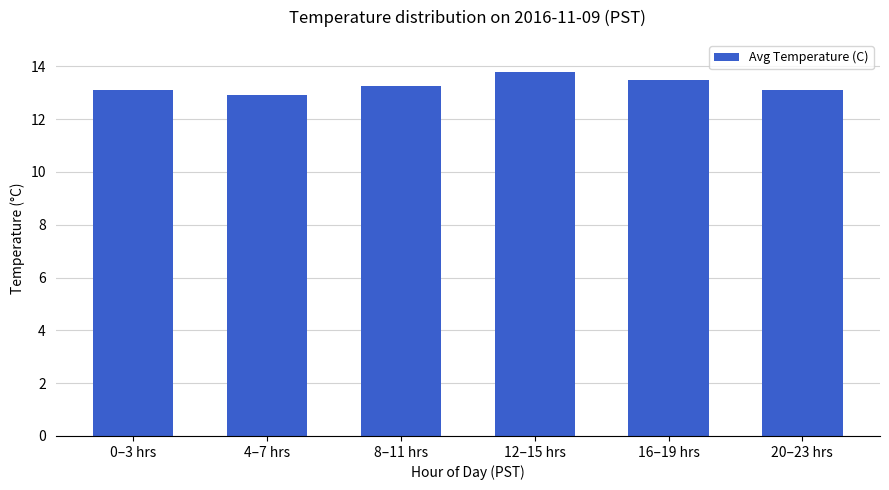

Reading left to right, transcribe all the data shown in this chart.

13.1	12.9	13.2	13.8	13.5	13.1